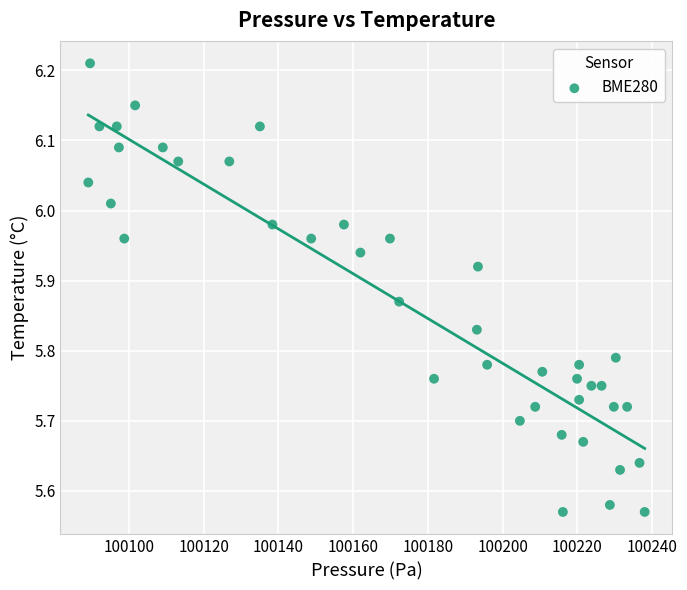

What is the range of X values (max minus min)?

148.8